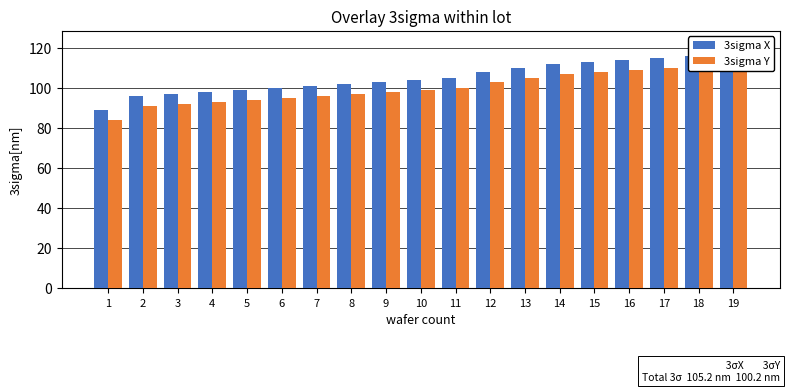

Where does the 3sigma X series first go above 104?

11